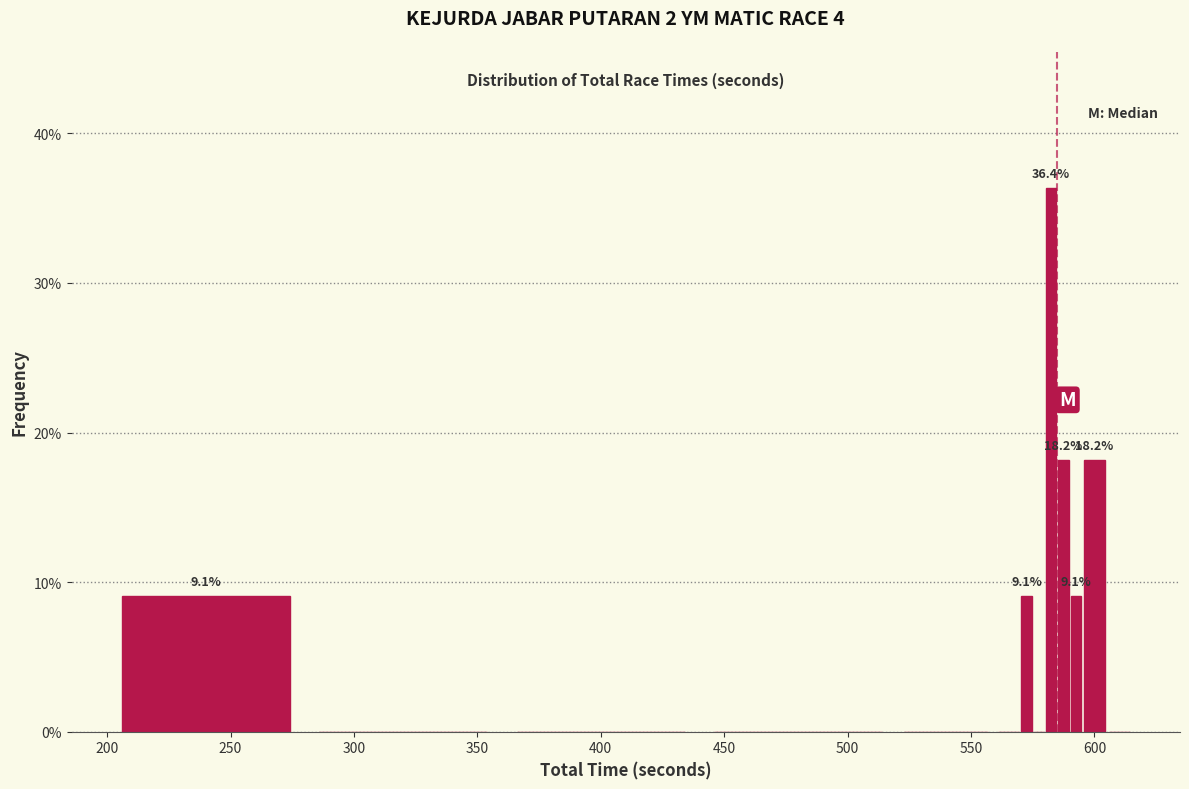

Read against the x-axis, roughly where is the centre of the tallest bar?

585